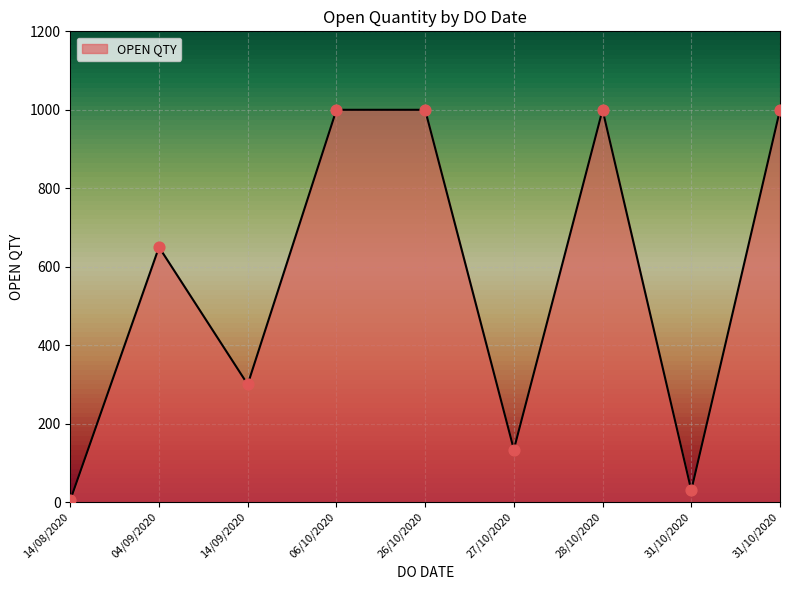

Approximately how many times larger is the value at 06/10/2020 compared to 31/10/2020?

1.0